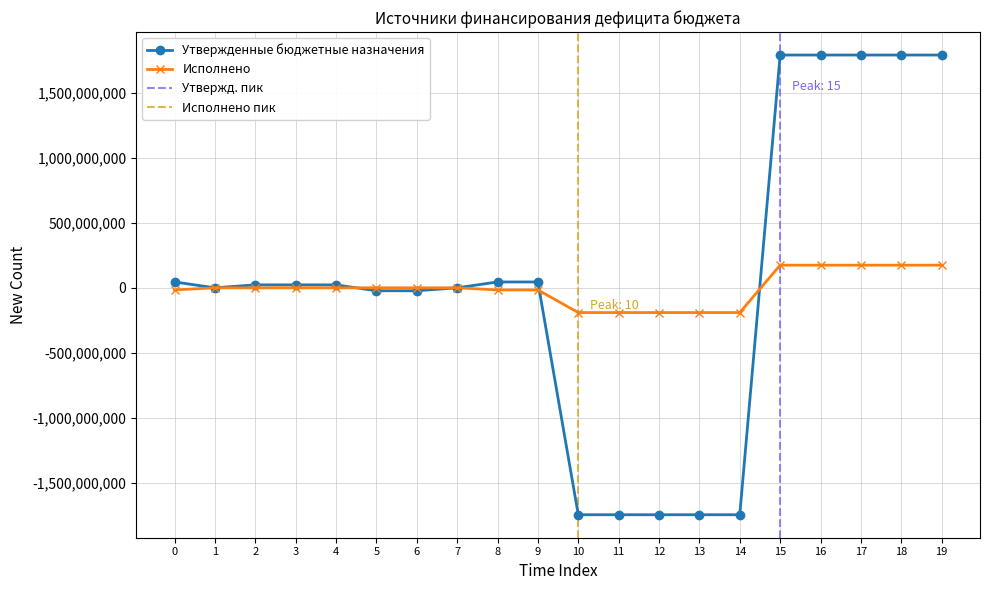

What is the value of the Исполнено point at the 13th from the left?

-190114888.8